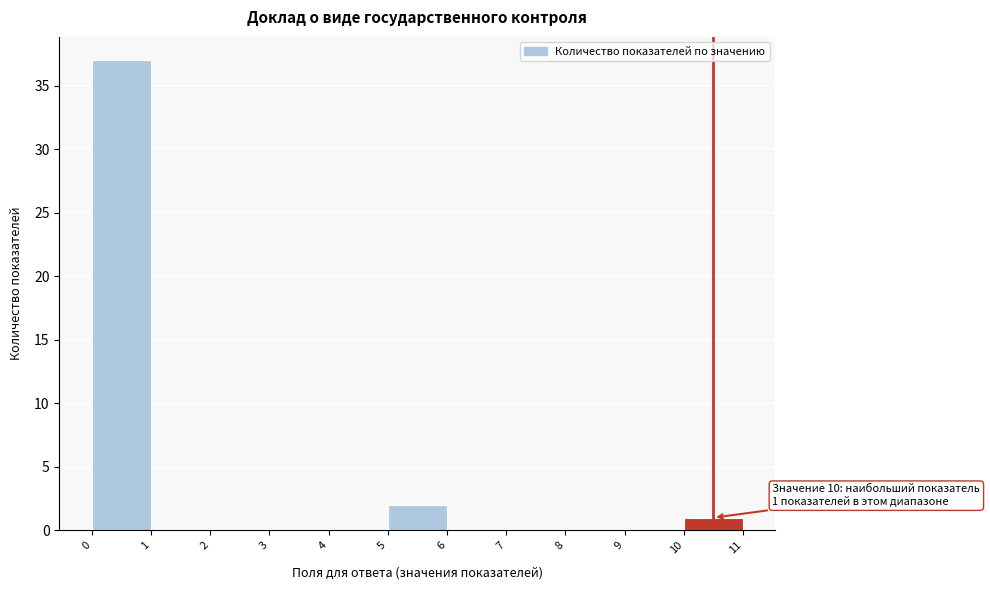

Over which range of the x-axis is the bar tallest?

0 to 1